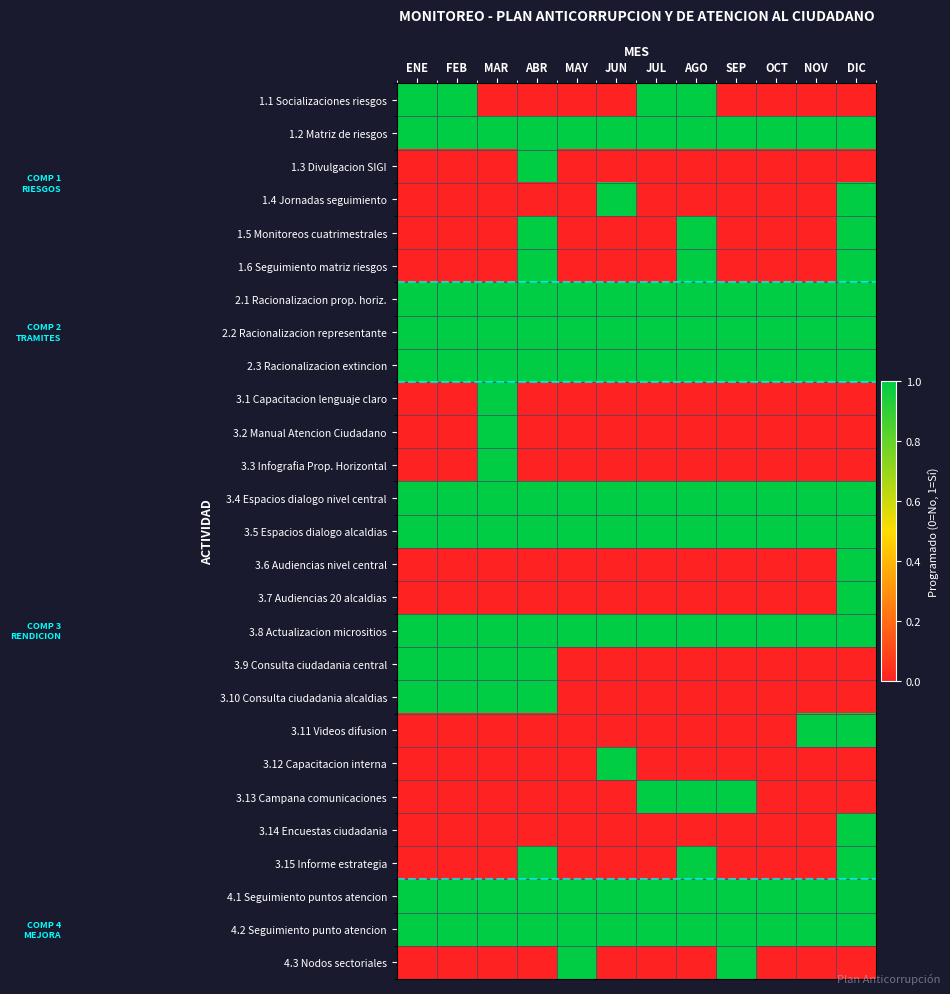

Reading right to left, transcribe all the data shown in this chart.

1.1 Socializaciones riesgos: DIC=0	NOV=0	OCT=0	SEP=0	AGO=1	JUL=1	JUN=0	MAY=0	ABR=0	MAR=0	FEB=1	ENE=1
1.2 Matriz de riesgos: DIC=1	NOV=1	OCT=1	SEP=1	AGO=1	JUL=1	JUN=1	MAY=1	ABR=1	MAR=1	FEB=1	ENE=1
1.3 Divulgacion SIGI: DIC=0	NOV=0	OCT=0	SEP=0	AGO=0	JUL=0	JUN=0	MAY=0	ABR=1	MAR=0	FEB=0	ENE=0
1.4 Jornadas seguimiento: DIC=1	NOV=0	OCT=0	SEP=0	AGO=0	JUL=0	JUN=1	MAY=0	ABR=0	MAR=0	FEB=0	ENE=0
1.5 Monitoreos cuatrimestrales: DIC=1	NOV=0	OCT=0	SEP=0	AGO=1	JUL=0	JUN=0	MAY=0	ABR=1	MAR=0	FEB=0	ENE=0
1.6 Seguimiento matriz riesgos: DIC=1	NOV=0	OCT=0	SEP=0	AGO=1	JUL=0	JUN=0	MAY=0	ABR=1	MAR=0	FEB=0	ENE=0
2.1 Racionalizacion prop. horiz.: DIC=1	NOV=1	OCT=1	SEP=1	AGO=1	JUL=1	JUN=1	MAY=1	ABR=1	MAR=1	FEB=1	ENE=1
2.2 Racionalizacion representante: DIC=1	NOV=1	OCT=1	SEP=1	AGO=1	JUL=1	JUN=1	MAY=1	ABR=1	MAR=1	FEB=1	ENE=1
2.3 Racionalizacion extincion: DIC=1	NOV=1	OCT=1	SEP=1	AGO=1	JUL=1	JUN=1	MAY=1	ABR=1	MAR=1	FEB=1	ENE=1
3.1 Capacitacion lenguaje claro: DIC=0	NOV=0	OCT=0	SEP=0	AGO=0	JUL=0	JUN=0	MAY=0	ABR=0	MAR=1	FEB=0	ENE=0
3.2 Manual Atencion Ciudadano: DIC=0	NOV=0	OCT=0	SEP=0	AGO=0	JUL=0	JUN=0	MAY=0	ABR=0	MAR=1	FEB=0	ENE=0
3.3 Infografia Prop. Horizontal: DIC=0	NOV=0	OCT=0	SEP=0	AGO=0	JUL=0	JUN=0	MAY=0	ABR=0	MAR=1	FEB=0	ENE=0
3.4 Espacios dialogo nivel central: DIC=1	NOV=1	OCT=1	SEP=1	AGO=1	JUL=1	JUN=1	MAY=1	ABR=1	MAR=1	FEB=1	ENE=1
3.5 Espacios dialogo alcaldias: DIC=1	NOV=1	OCT=1	SEP=1	AGO=1	JUL=1	JUN=1	MAY=1	ABR=1	MAR=1	FEB=1	ENE=1
3.6 Audiencias nivel central: DIC=1	NOV=0	OCT=0	SEP=0	AGO=0	JUL=0	JUN=0	MAY=0	ABR=0	MAR=0	FEB=0	ENE=0
3.7 Audiencias 20 alcaldias: DIC=1	NOV=0	OCT=0	SEP=0	AGO=0	JUL=0	JUN=0	MAY=0	ABR=0	MAR=0	FEB=0	ENE=0
3.8 Actualizacion micrositios: DIC=1	NOV=1	OCT=1	SEP=1	AGO=1	JUL=1	JUN=1	MAY=1	ABR=1	MAR=1	FEB=1	ENE=1
3.9 Consulta ciudadania central: DIC=0	NOV=0	OCT=0	SEP=0	AGO=0	JUL=0	JUN=0	MAY=0	ABR=1	MAR=1	FEB=1	ENE=1
3.10 Consulta ciudadania alcaldias: DIC=0	NOV=0	OCT=0	SEP=0	AGO=0	JUL=0	JUN=0	MAY=0	ABR=1	MAR=1	FEB=1	ENE=1
3.11 Videos difusion: DIC=1	NOV=1	OCT=0	SEP=0	AGO=0	JUL=0	JUN=0	MAY=0	ABR=0	MAR=0	FEB=0	ENE=0
3.12 Capacitacion interna: DIC=0	NOV=0	OCT=0	SEP=0	AGO=0	JUL=0	JUN=1	MAY=0	ABR=0	MAR=0	FEB=0	ENE=0
3.13 Campana comunicaciones: DIC=0	NOV=0	OCT=0	SEP=1	AGO=1	JUL=1	JUN=0	MAY=0	ABR=0	MAR=0	FEB=0	ENE=0
3.14 Encuestas ciudadania: DIC=1	NOV=0	OCT=0	SEP=0	AGO=0	JUL=0	JUN=0	MAY=0	ABR=0	MAR=0	FEB=0	ENE=0
3.15 Informe estrategia: DIC=1	NOV=0	OCT=0	SEP=0	AGO=1	JUL=0	JUN=0	MAY=0	ABR=1	MAR=0	FEB=0	ENE=0
4.1 Seguimiento puntos atencion: DIC=1	NOV=1	OCT=1	SEP=1	AGO=1	JUL=1	JUN=1	MAY=1	ABR=1	MAR=1	FEB=1	ENE=1
4.2 Seguimiento punto atencion: DIC=1	NOV=1	OCT=1	SEP=1	AGO=1	JUL=1	JUN=1	MAY=1	ABR=1	MAR=1	FEB=1	ENE=1
4.3 Nodos sectoriales: DIC=0	NOV=0	OCT=0	SEP=1	AGO=0	JUL=0	JUN=0	MAY=1	ABR=0	MAR=0	FEB=0	ENE=0